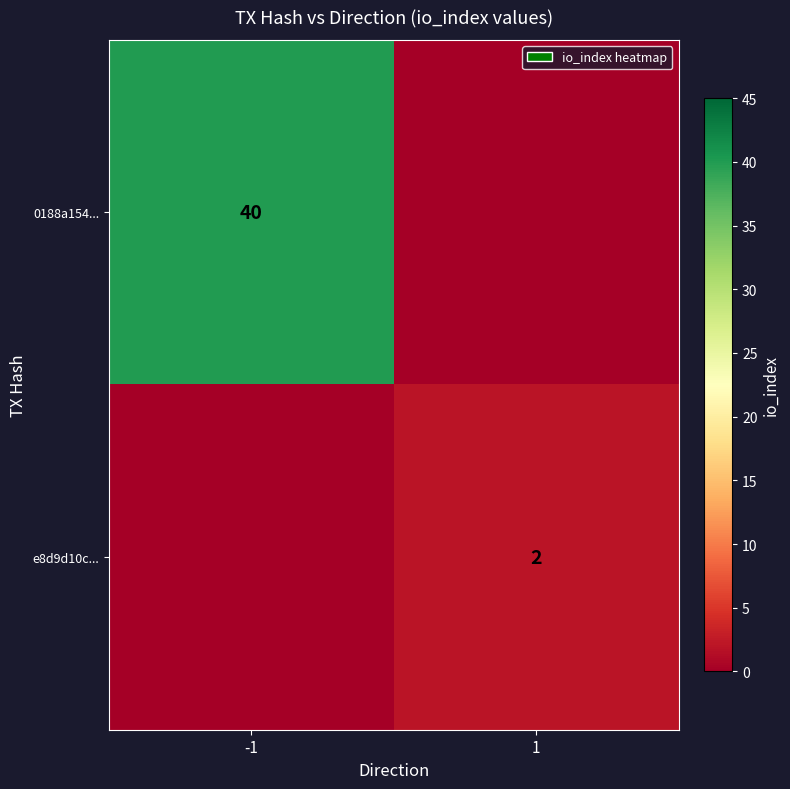

The value of 0188a154... at -1 is 40. True or false?

True